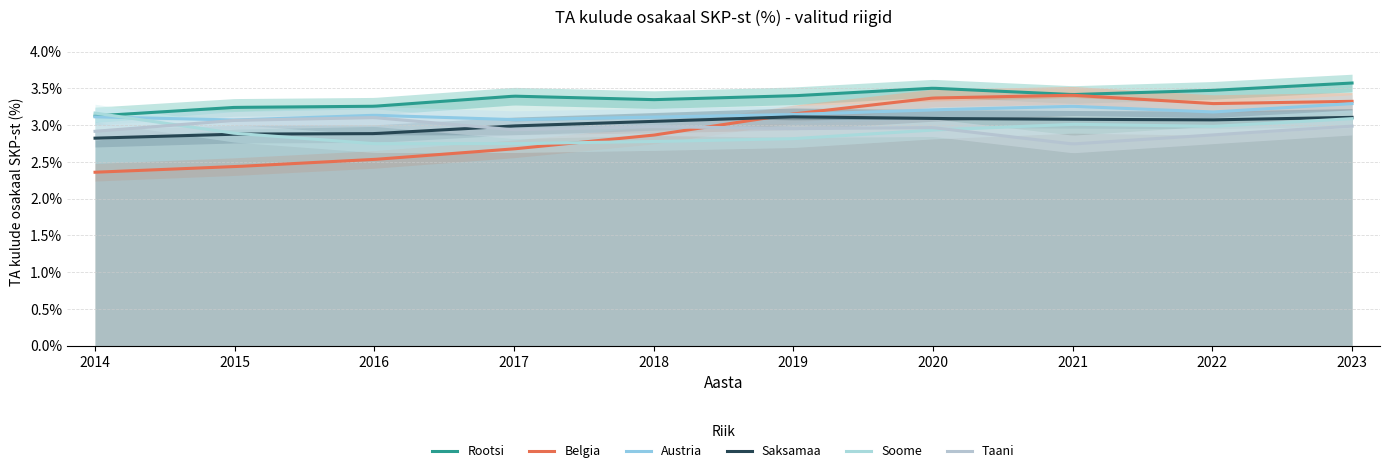

Rank the categories by Austria value from lowest to highest.

2015, 2017, 2018, 2014, 2016, 2019, 2022, 2020, 2021, 2023